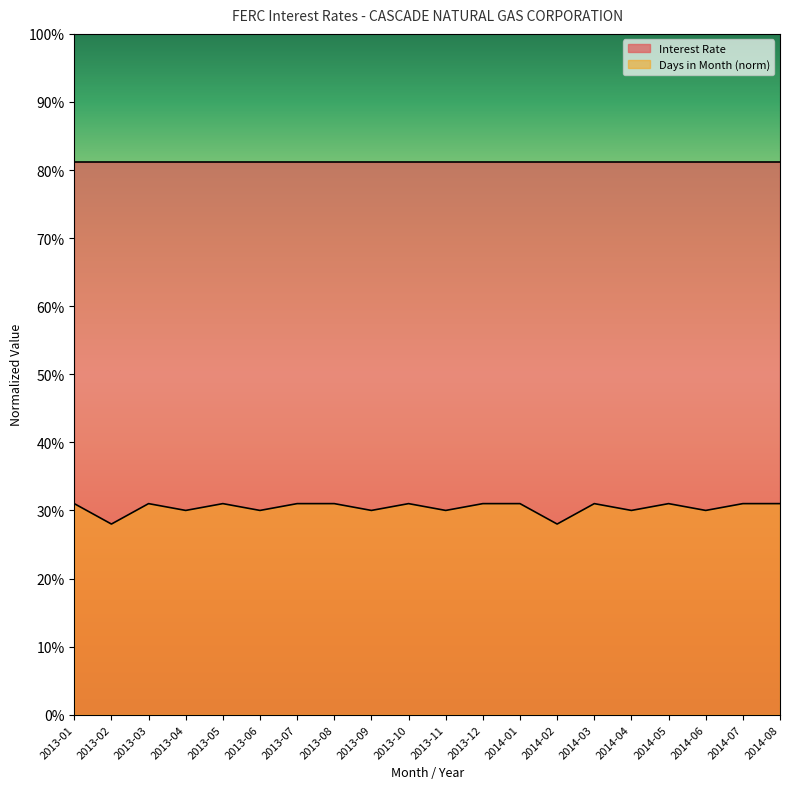

Rank the categories by value from highest to lowest.

2013-01, 2013-03, 2013-05, 2013-07, 2013-08, 2013-10, 2013-12, 2014-01, 2014-03, 2014-05, 2014-07, 2014-08, 2013-04, 2013-06, 2013-09, 2013-11, 2014-04, 2014-06, 2013-02, 2014-02